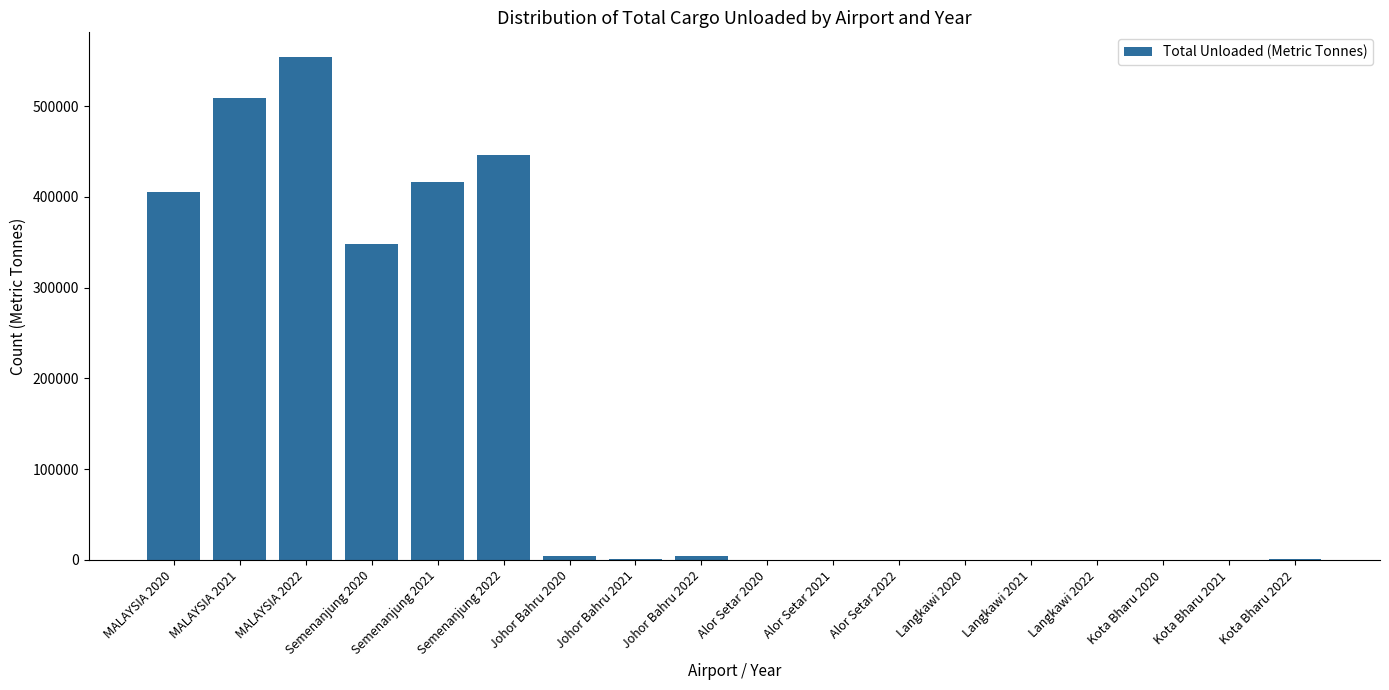

Which category has the highest value across all series?

MALAYSIA 2022